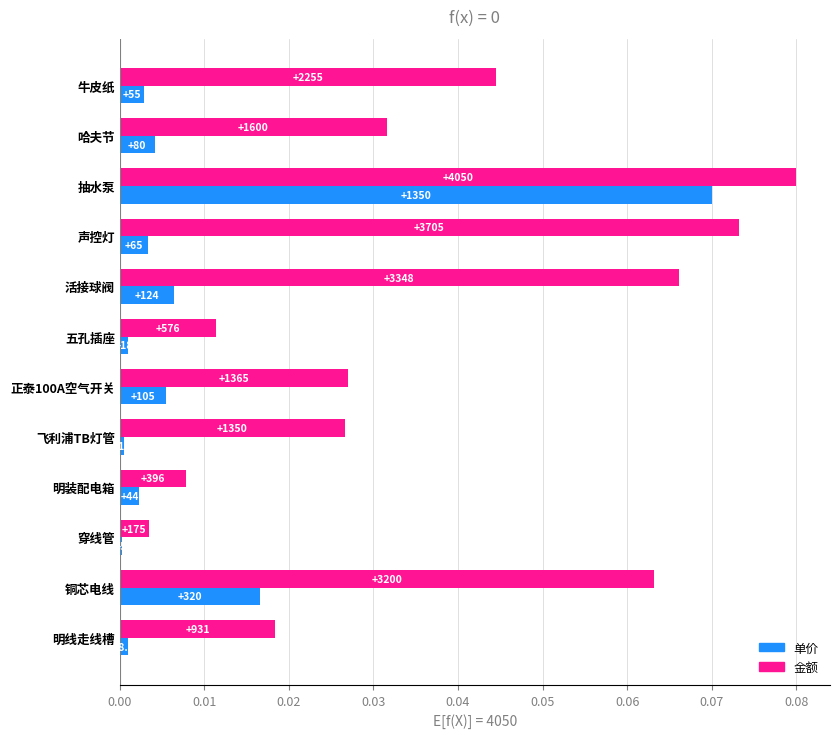

What are all the series names shown in the legend?

单价, 金额